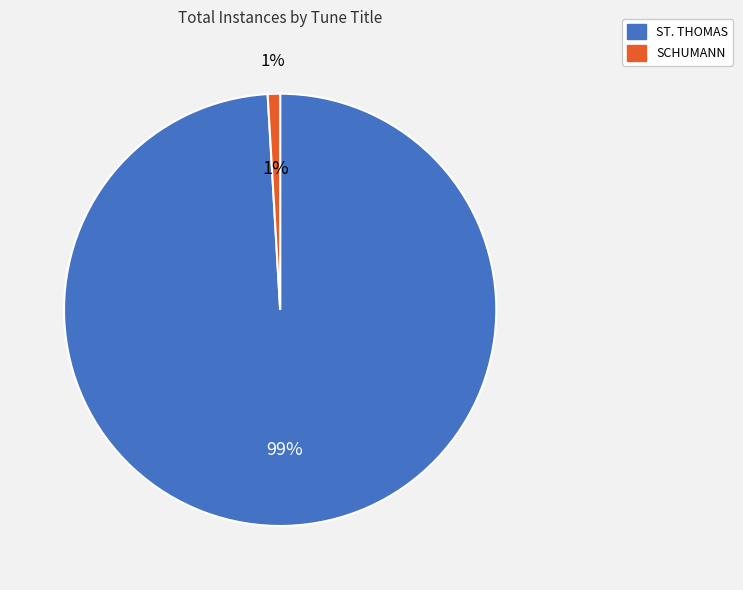

Is it true that ST. THOMAS is 85% of the pie?

False